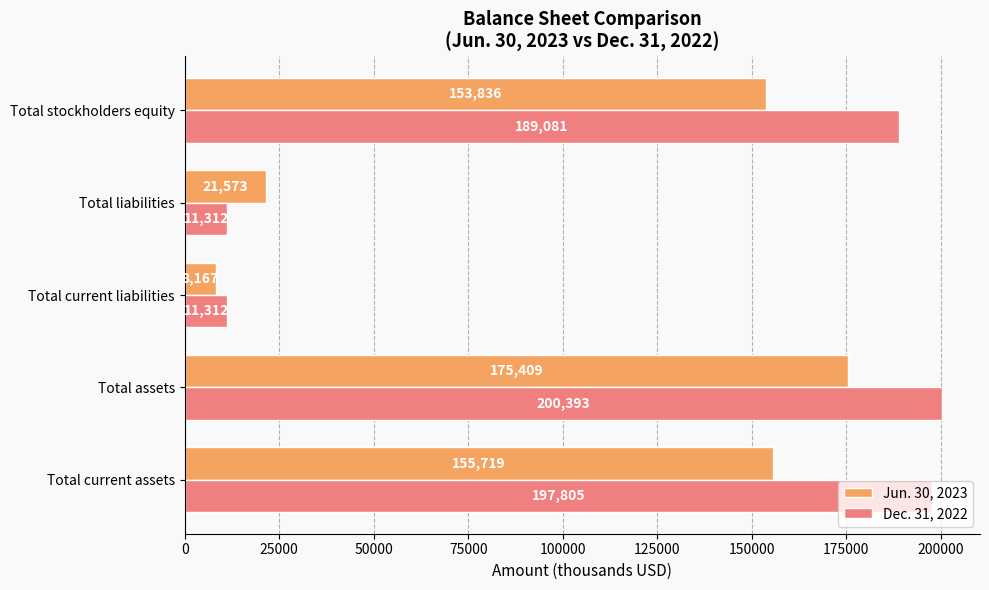

What is the spread (max minus min) of values at Total current assets?

42086